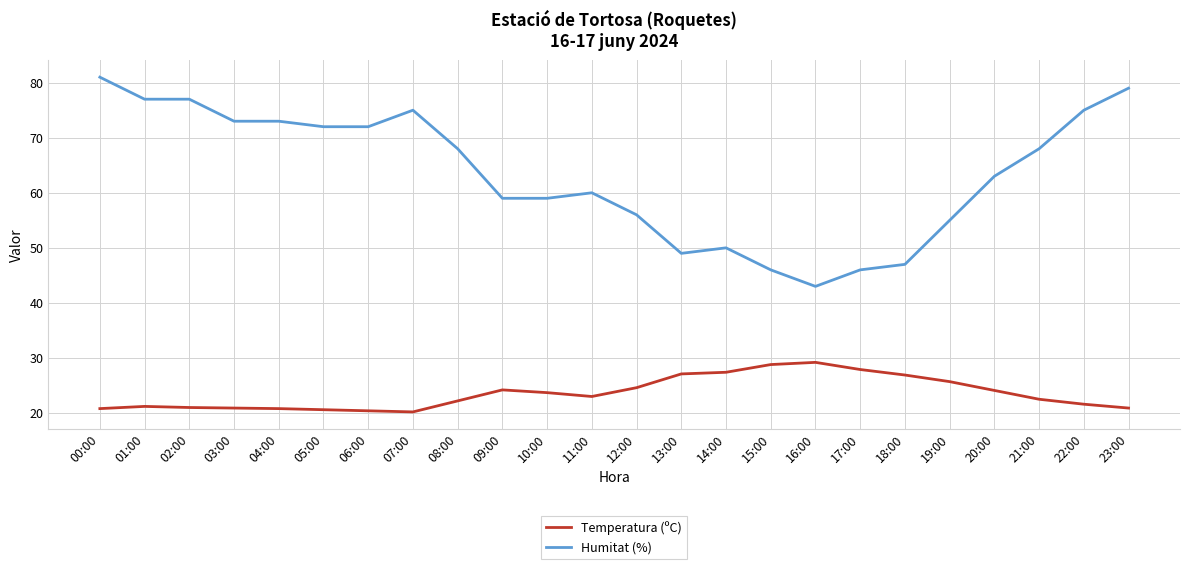

True or false: Temperatura (ºC) and Humitat (%) cross at least once.

False